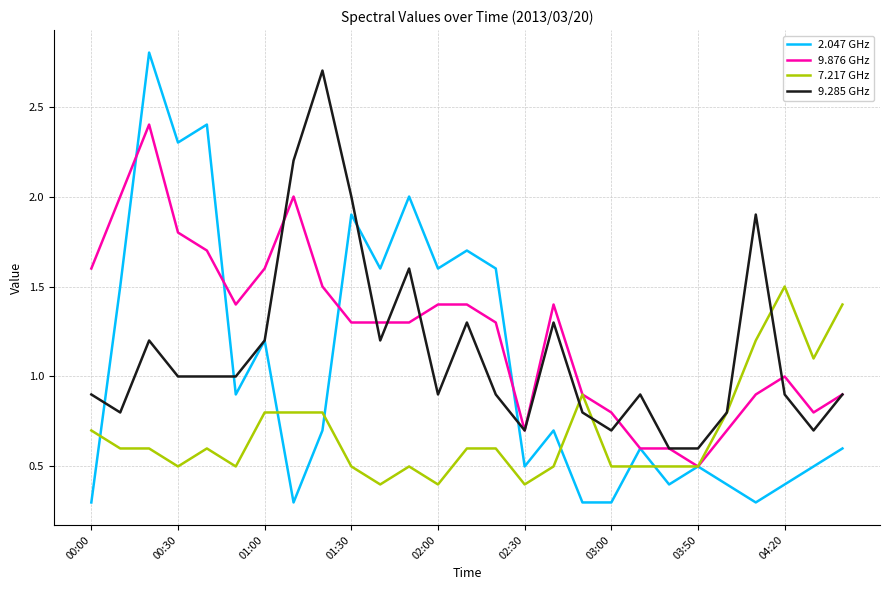

What is the greatest value displayed?

2.8